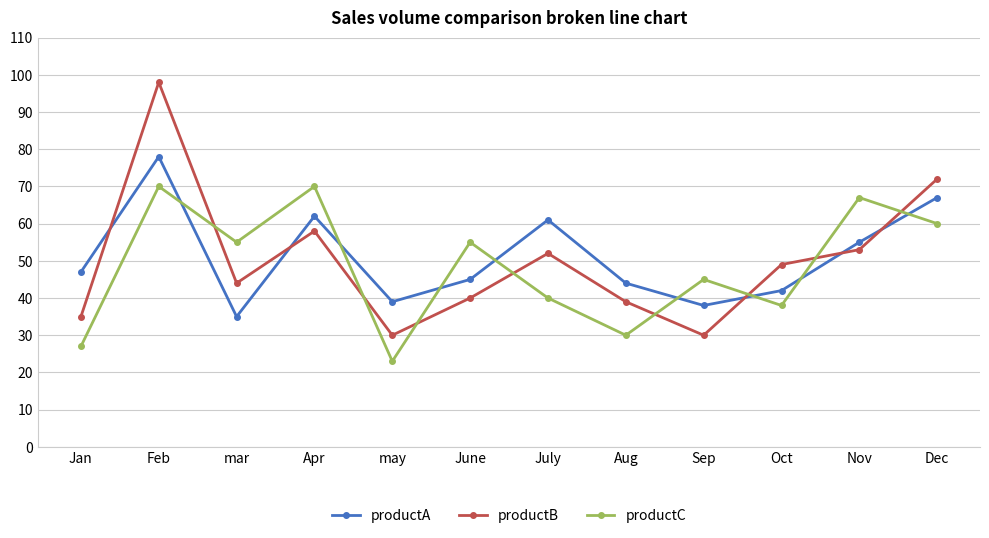

How many categories are shown in the chart?

12